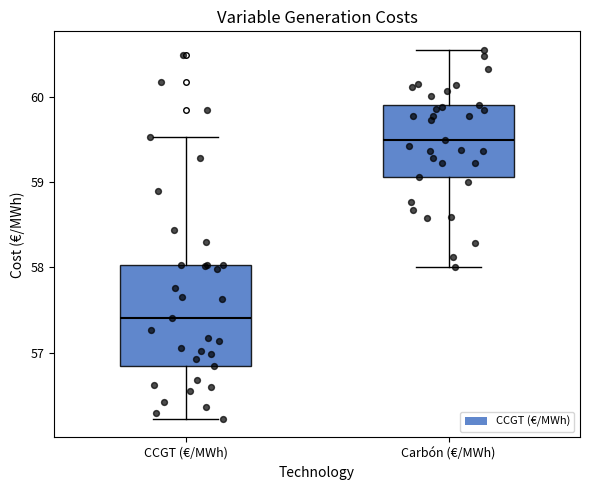

Which box is the tallest, from its lower edge to its upper edge?

CCGT (€/MWh)